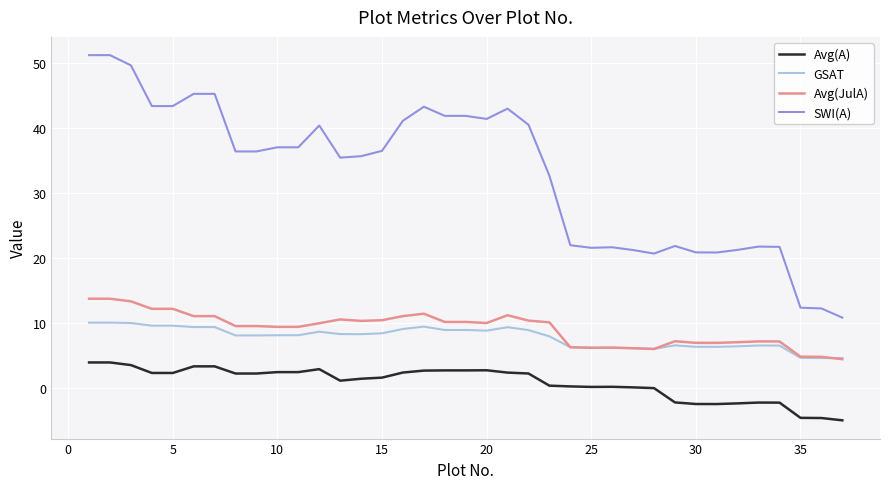

Which series has the largest total across all categories?

SWI(A)